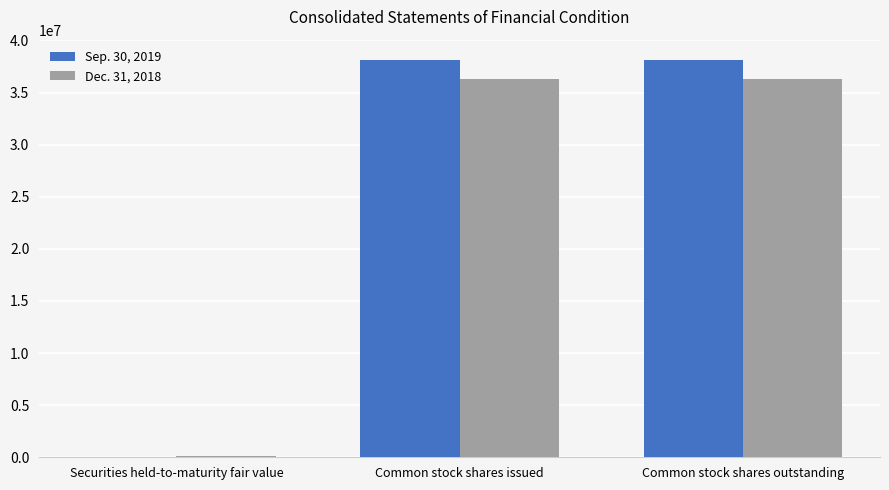

Reading left to right, transcribe all the data shown in this chart.

Sep. 30, 2019: Securities held-to-maturity fair value=4502	Common stock shares issued=38169126	Common stock shares outstanding=38169126
Dec. 31, 2018: Securities held-to-maturity fair value=97739	Common stock shares issued=36343239	Common stock shares outstanding=36343239